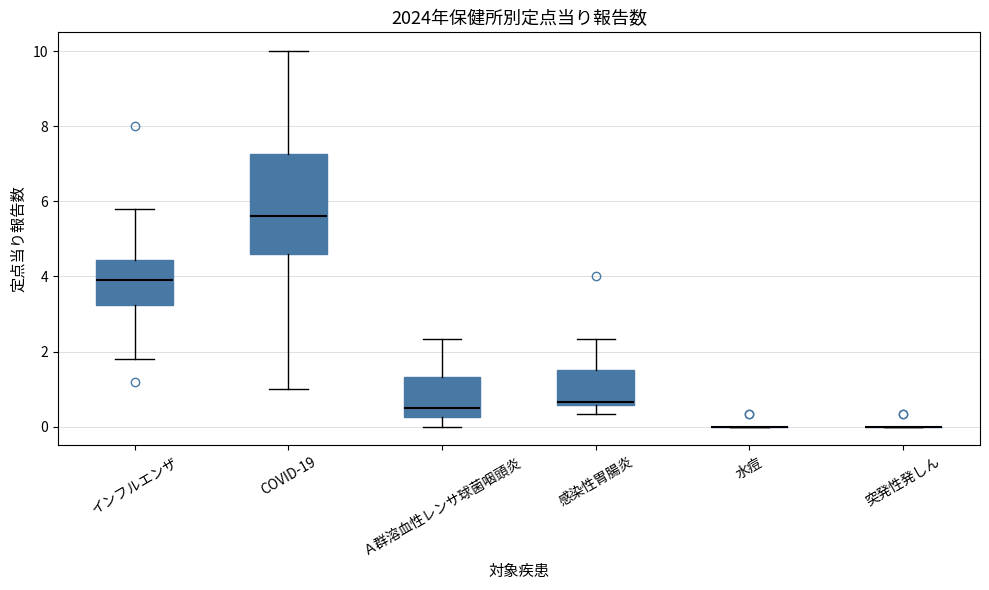

Reading left to right, read every box against the y-axis: the position of its median line, the range the box covers, and the ends of its whiskers. The values are not printed on the chart, so give them approximately, as read against the axis.

インフルエンザ: median 4.0, box 3.2 to 4.4, whiskers 1.8 to 5.8
COVID-19: median 5.6, box 4.6 to 7.2, whiskers 1.0 to 10.0
Ａ群溶血性レンサ球菌咽頭炎: median 0.6, box 0.2 to 1.4, whiskers 0.0 to 2.4
感染性胃腸炎: median 0.6 (just above the box's lower edge), box 0.6 to 1.6, whiskers 0.4 to 2.4
水痘: box collapsed to a line at 0.0, whiskers 0.0 to 0.0
突発性発しん: box collapsed to a line at 0.0, whiskers 0.0 to 0.0